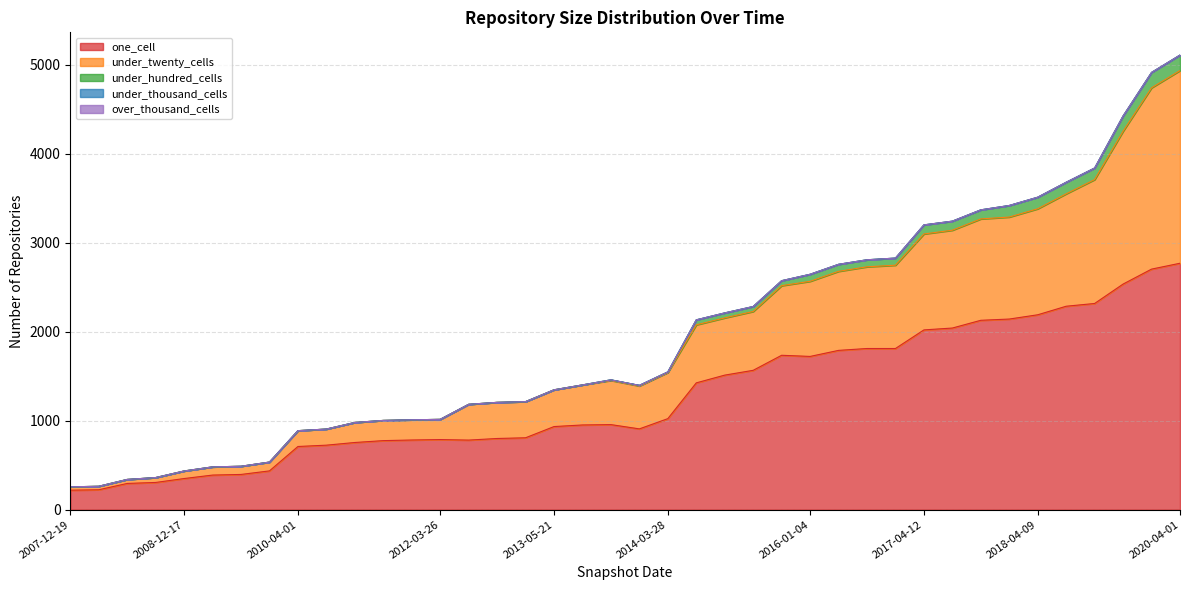

The under_hundred_cells series shows 0 at 2010-07-26. True or false?

True